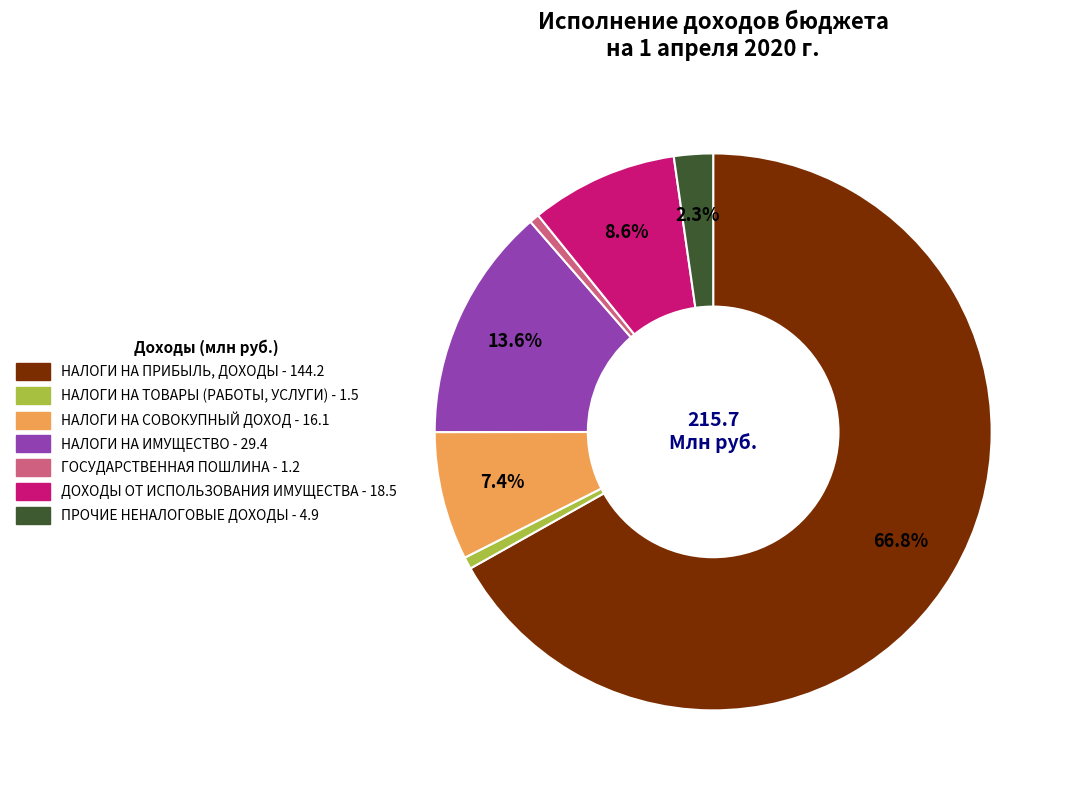

Does НАЛОГИ НА ИМУЩЕСТВО account for over 50% of the chart?

No